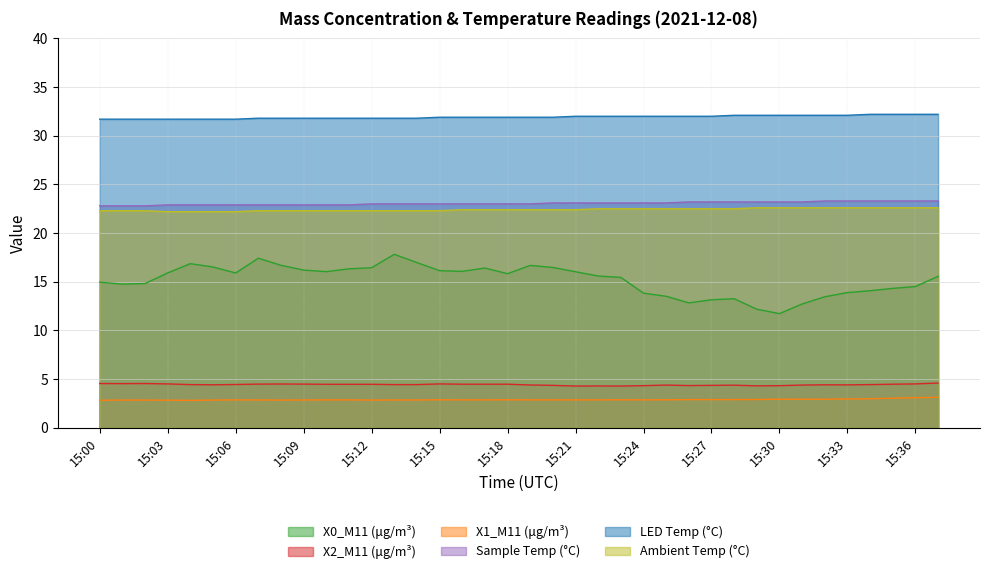

Reading left to right, extract all data points from this chart.

X0_M11 (μg/m³): 15.0	14.8	14.8	15.9	16.9	16.5	15.9	17.4	16.7	16.2	16.0	16.3	16.4	17.8	17.0	16.1	16.1	16.4	15.8	16.7	16.5	16.0	15.6	15.4	13.8	13.5	12.8	13.2	13.3	12.2	11.7	12.7	13.5	13.9	14.1	14.3	14.5	15.6
X2_M11 (μg/m³): 4.5	4.5	4.5	4.5	4.4	4.4	4.5	4.5	4.5	4.5	4.5	4.5	4.5	4.4	4.4	4.5	4.5	4.5	4.5	4.4	4.4	4.3	4.3	4.3	4.3	4.4	4.3	4.4	4.4	4.3	4.3	4.4	4.4	4.4	4.4	4.5	4.5	4.6
X1_M11 (μg/m³): 2.8	2.9	2.9	2.8	2.8	2.9	2.9	2.9	2.9	2.9	2.9	2.9	2.9	2.9	2.9	2.9	2.9	2.9	2.9	2.9	2.9	2.9	2.9	2.9	2.9	2.9	2.9	2.9	2.9	2.9	2.9	2.9	2.9	3.0	3.0	3.0	3.1	3.1
Sample Temp (°C): 22.8	22.8	22.8	22.9	22.9	22.9	22.9	22.9	22.9	22.9	22.9	22.9	23.0	23.0	23.0	23.0	23.0	23.0	23.0	23.0	23.1	23.1	23.1	23.1	23.1	23.1	23.2	23.2	23.2	23.2	23.2	23.2	23.3	23.3	23.3	23.3	23.3	23.3
LED Temp (°C): 31.7	31.7	31.7	31.7	31.7	31.7	31.7	31.8	31.8	31.8	31.8	31.8	31.8	31.8	31.8	31.9	31.9	31.9	31.9	31.9	31.9	32.0	32.0	32.0	32.0	32.0	32.0	32.0	32.1	32.1	32.1	32.1	32.1	32.1	32.2	32.2	32.2	32.2
Ambient Temp (°C): 22.3	22.3	22.3	22.2	22.2	22.2	22.2	22.3	22.3	22.3	22.3	22.3	22.3	22.3	22.3	22.3	22.4	22.4	22.4	22.4	22.4	22.4	22.5	22.5	22.5	22.5	22.5	22.5	22.5	22.6	22.6	22.6	22.6	22.6	22.6	22.6	22.6	22.6